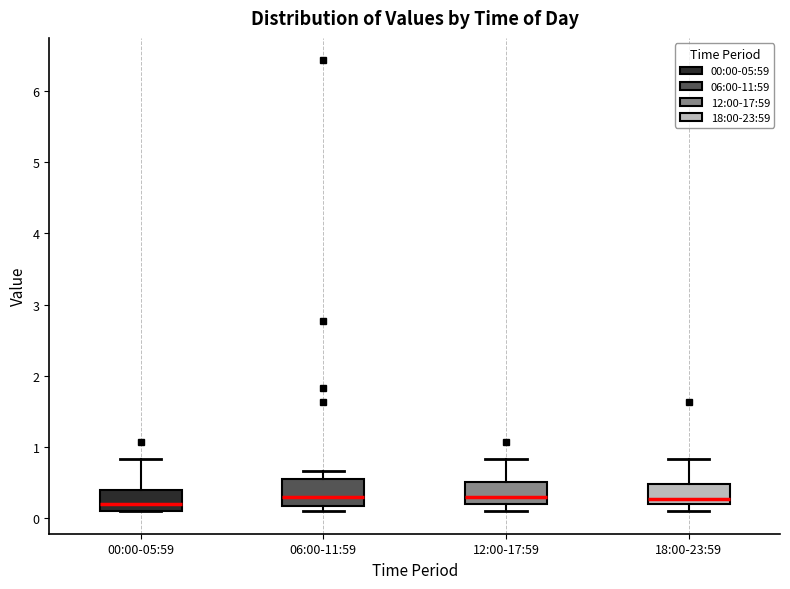

Reading left to right, transcribe this box plot: for each box, give where its median line is, the range the box spans, and where its two whiskers end, as read against the y-axis. The values are not printed on the chart, so give them approximately, as read against the axis.

00:00-05:59: median 0.2, box 0.1 to 0.4, whiskers 0.1 to 0.8
06:00-11:59: median 0.3, box 0.2 to 0.5, whiskers 0.1 to 0.7
12:00-17:59: median 0.3, box 0.2 to 0.5, whiskers 0.1 to 0.8
18:00-23:59: median 0.3, box 0.2 to 0.5, whiskers 0.1 to 0.8